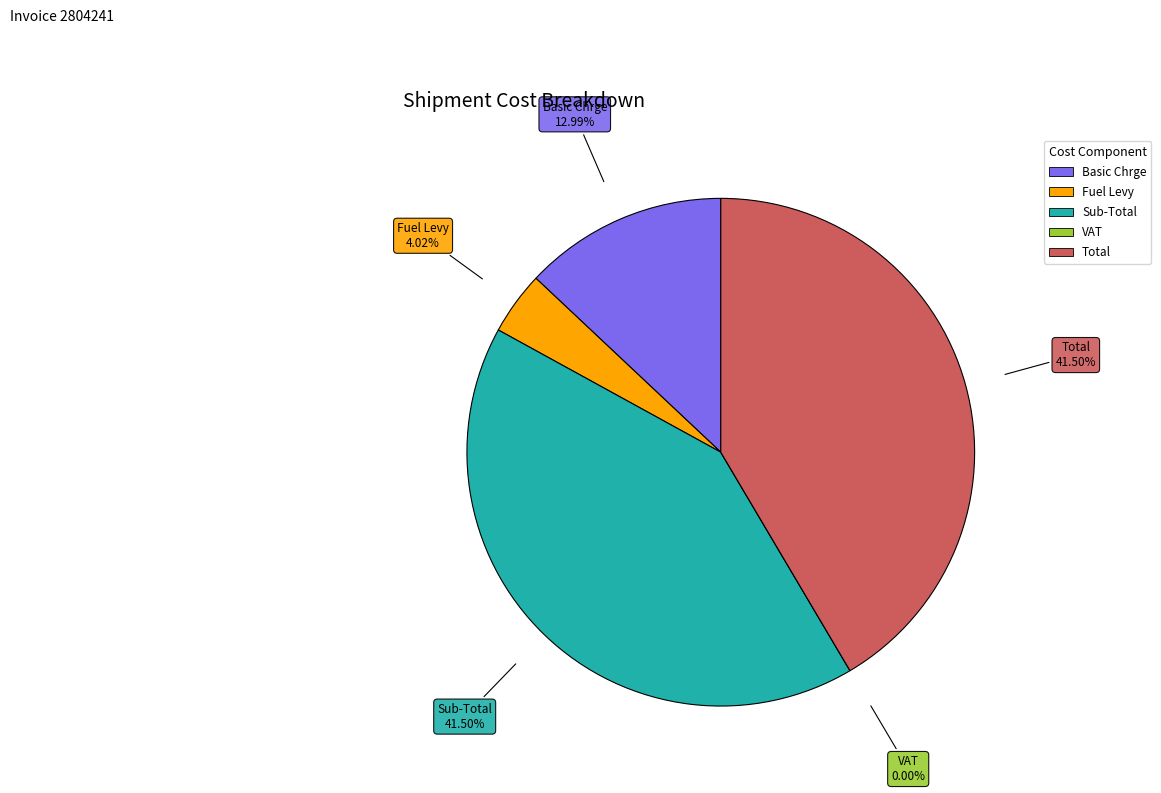

Which category has the smallest portion of the pie?

VAT